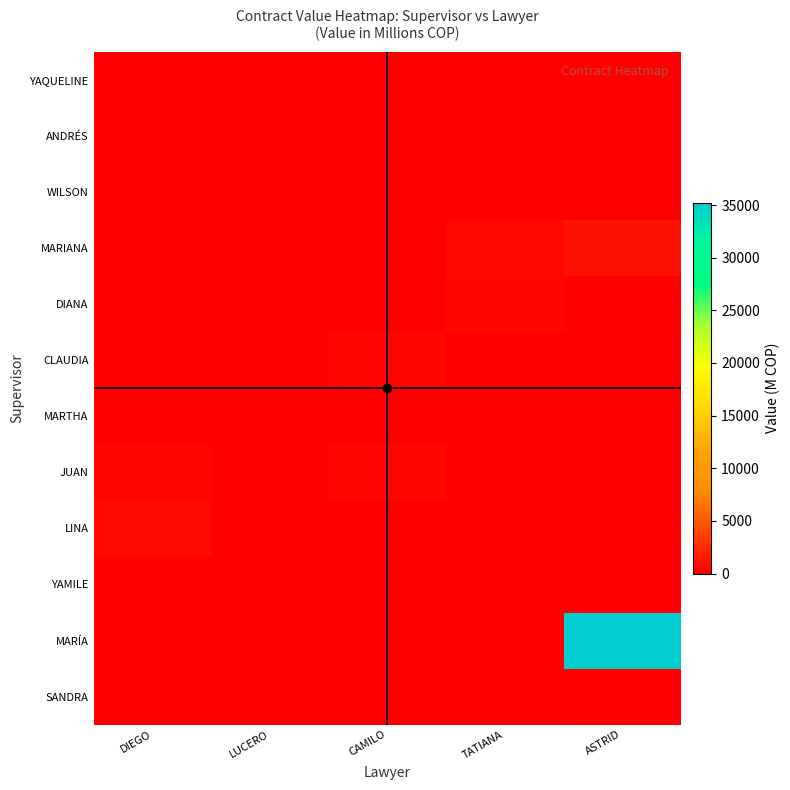

Which label corresponds to the smallest value in the chart?

LUCERO